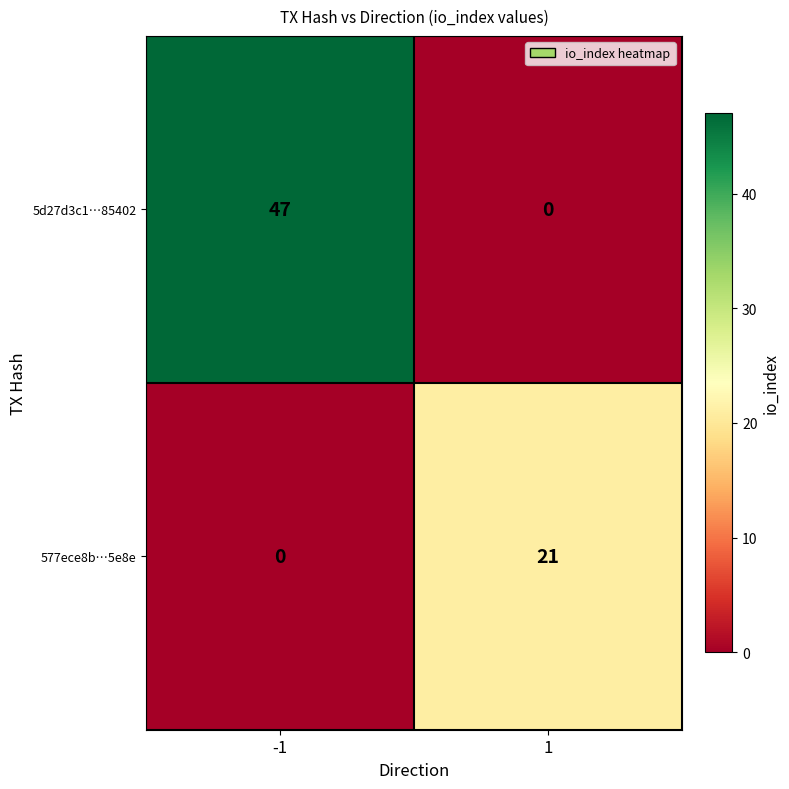

At which category is the sum across all series the highest?

-1